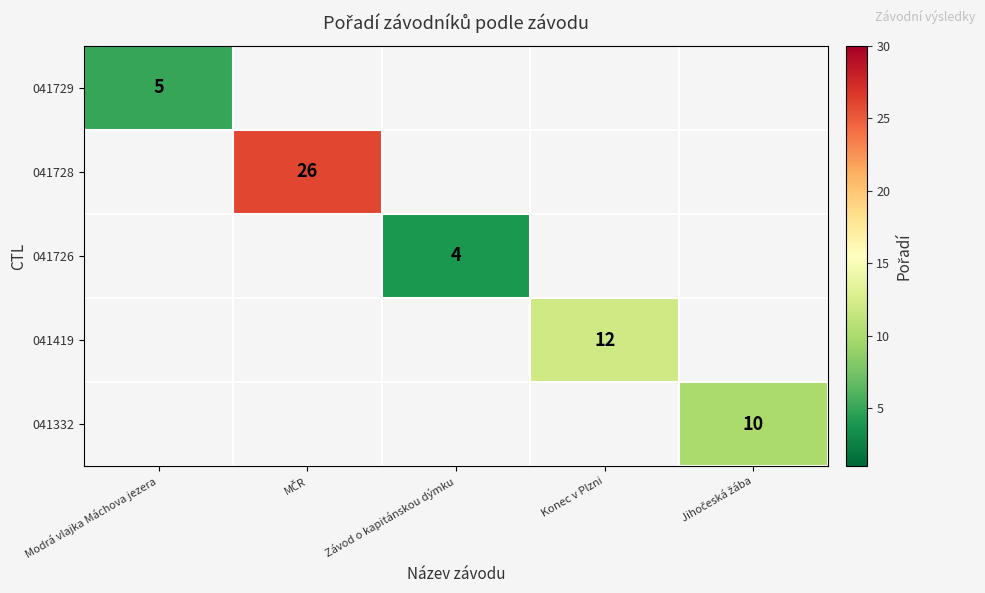

True or false: 041419 has a value of 16 at Konec v Plzni.

False